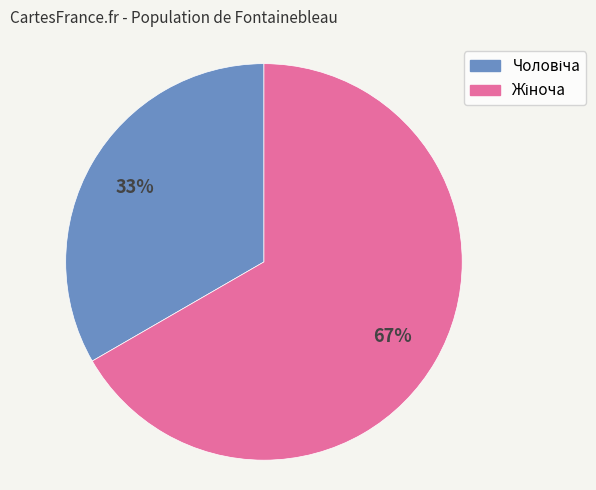

How many slices are in this pie chart?

2